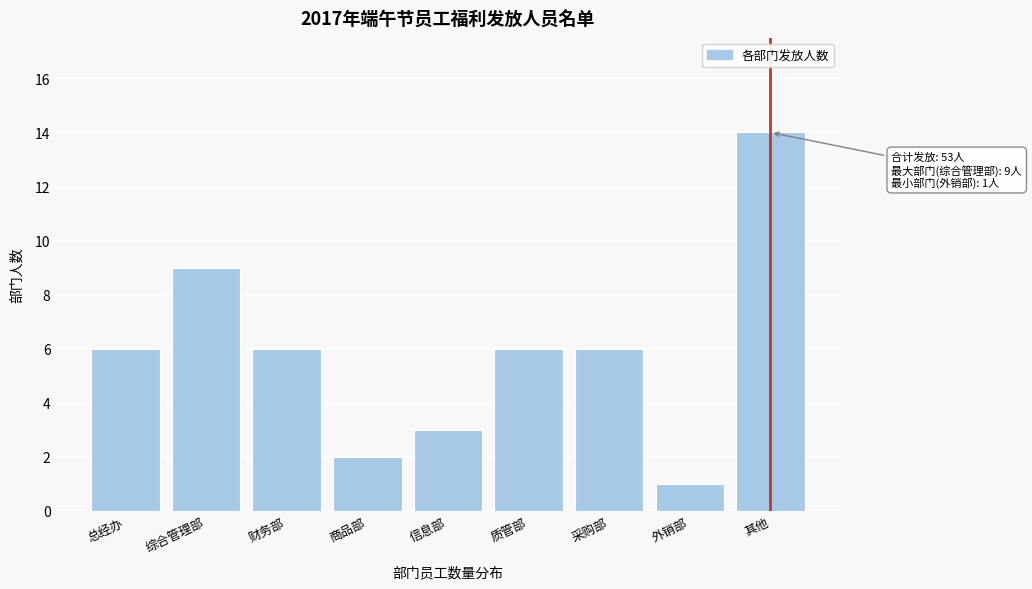

Reading left to right, transcribe all the data shown in this chart.

6	9	6	2	3	6	6	1	14